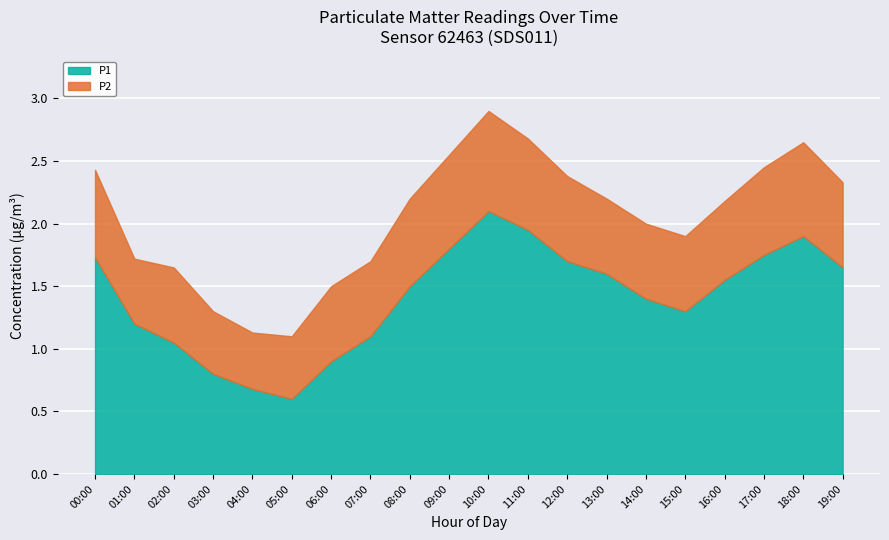

Does the chart display data point markers on the line(s)?

No